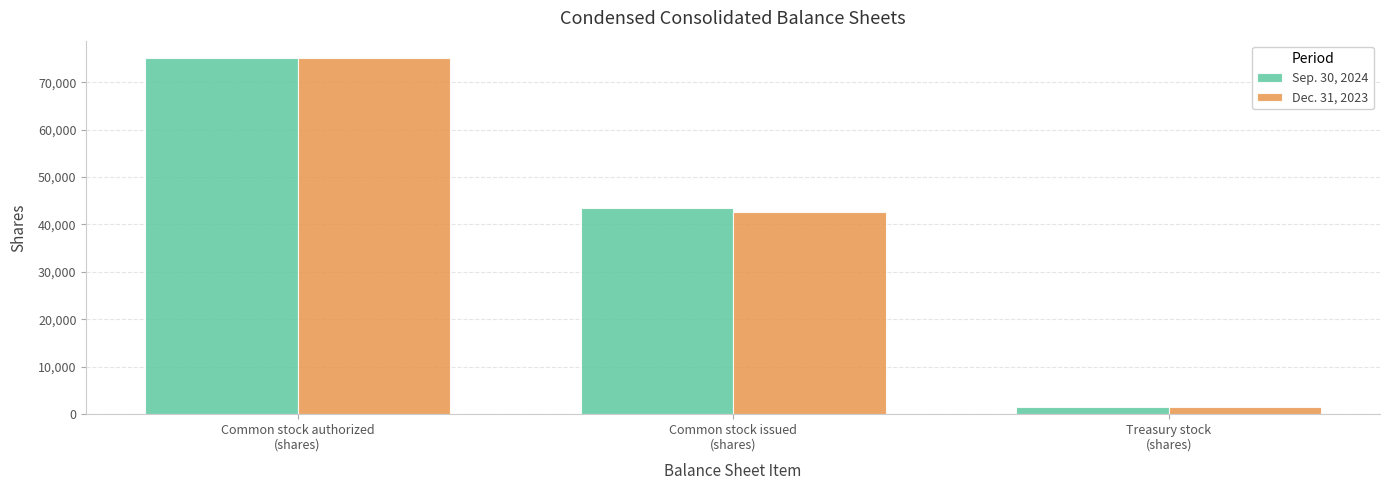

How many bars are there in each group?

2